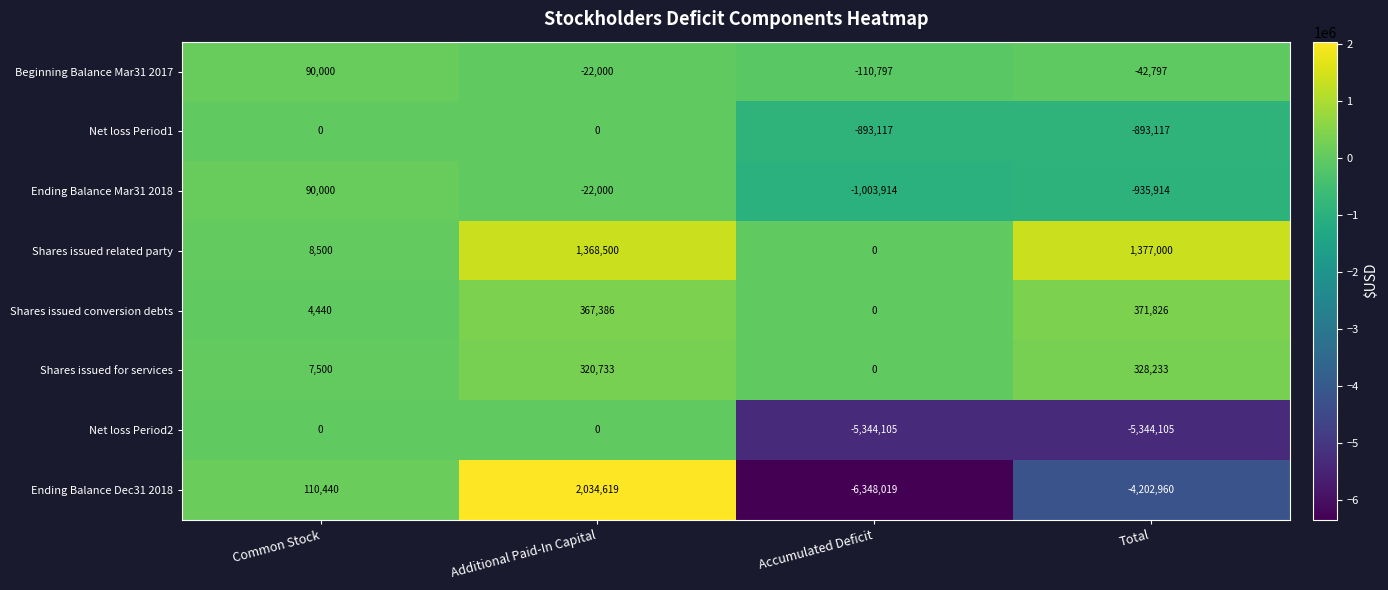

What is the highest value of the Shares issued conversion debts series?

371826